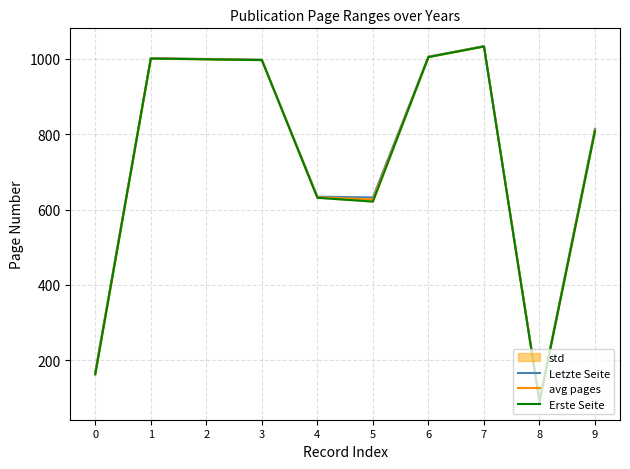

The value of Erste Seite at 6 is 1425.8. True or false?

False